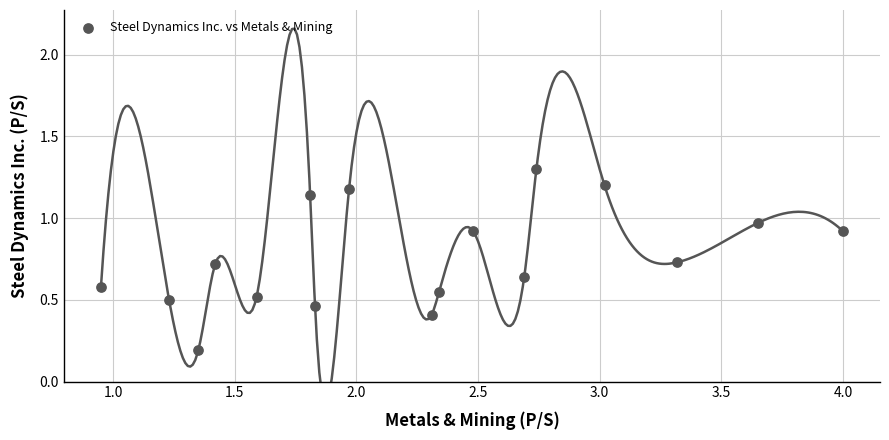

What is the range of X values (max minus min)?

3.0